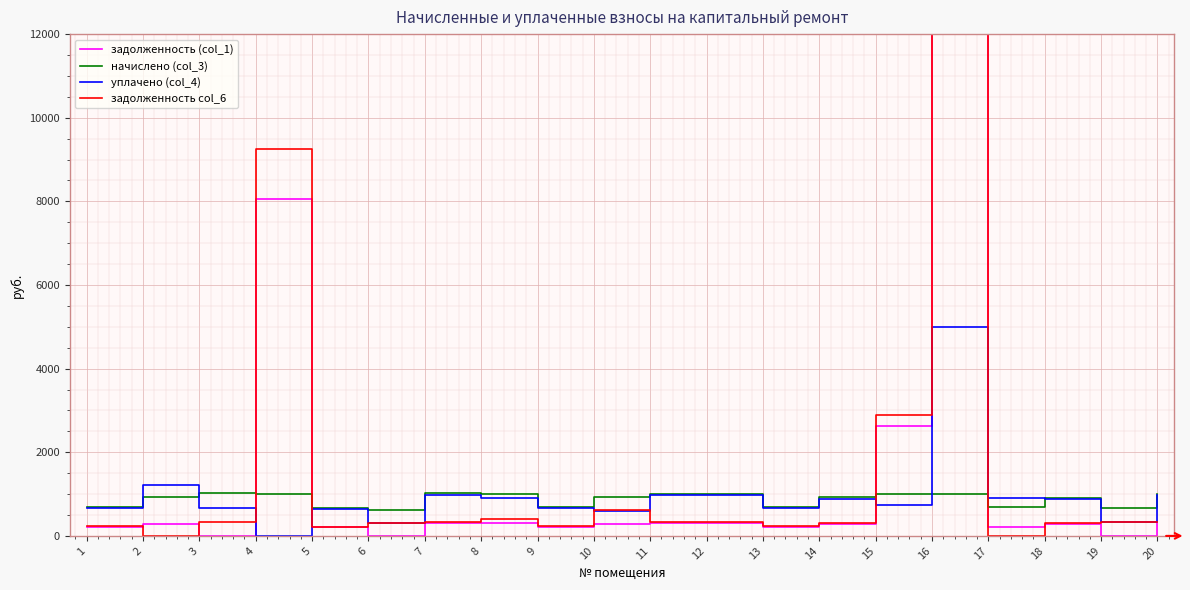

What is the highest value of the уплачено (col_4) series?

5000.0